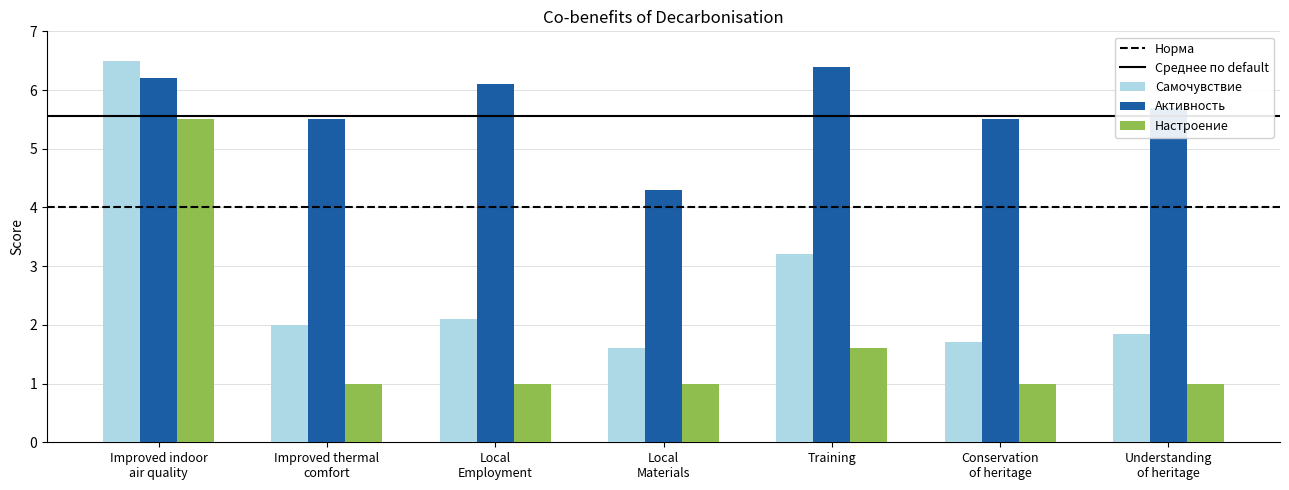

At which label does Активность reach its peak?

Training